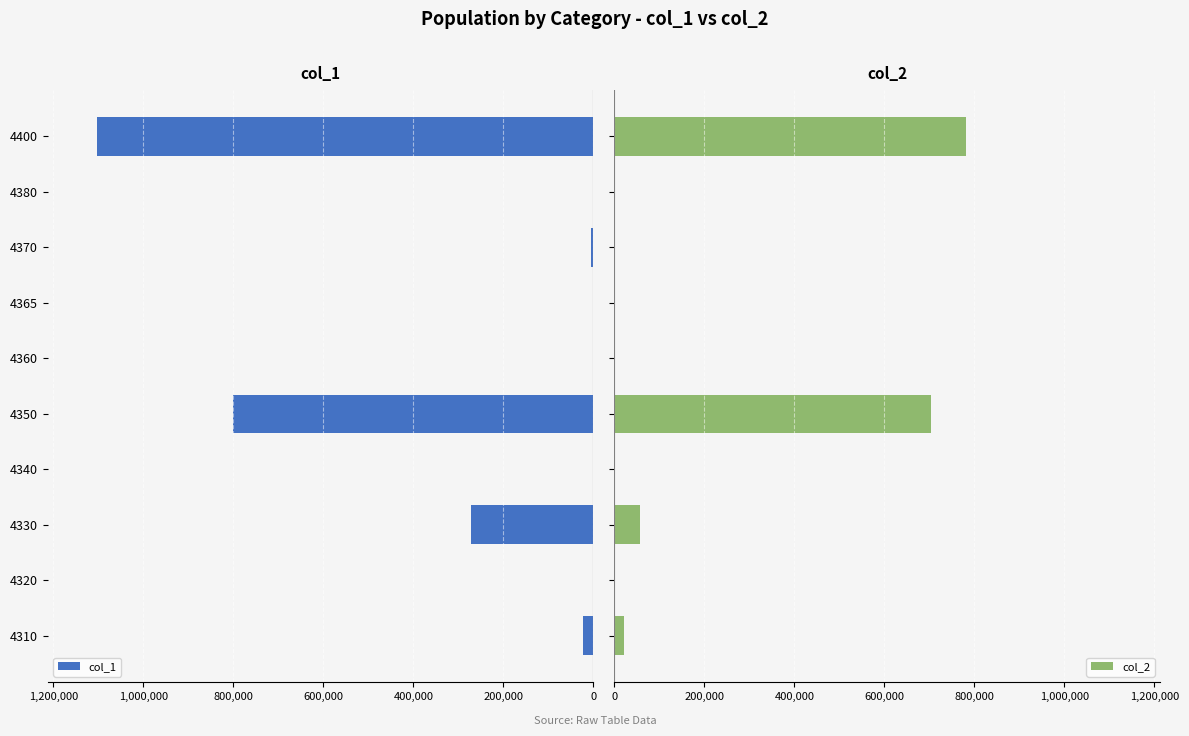

List the series in order of their overall mean, highest first.

col_1, col_2